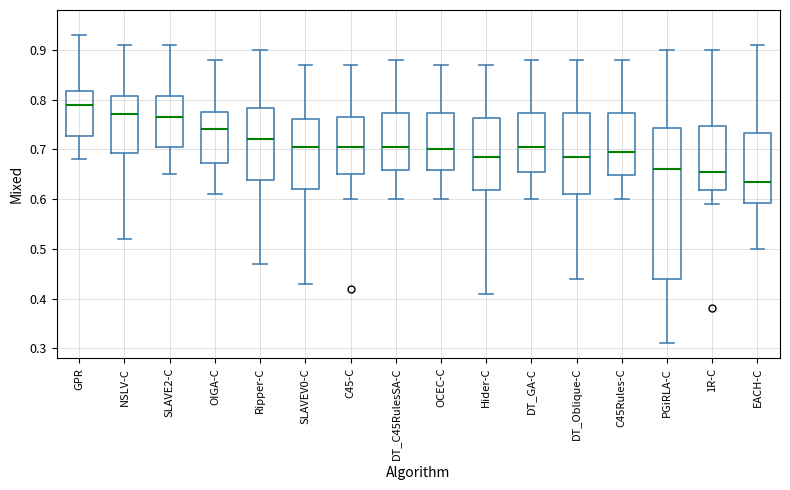

Where is the lower edge of the box for Hider-C on the y-axis? The values are not printed on the chart, so give them approximately, as read against the axis.

0.62